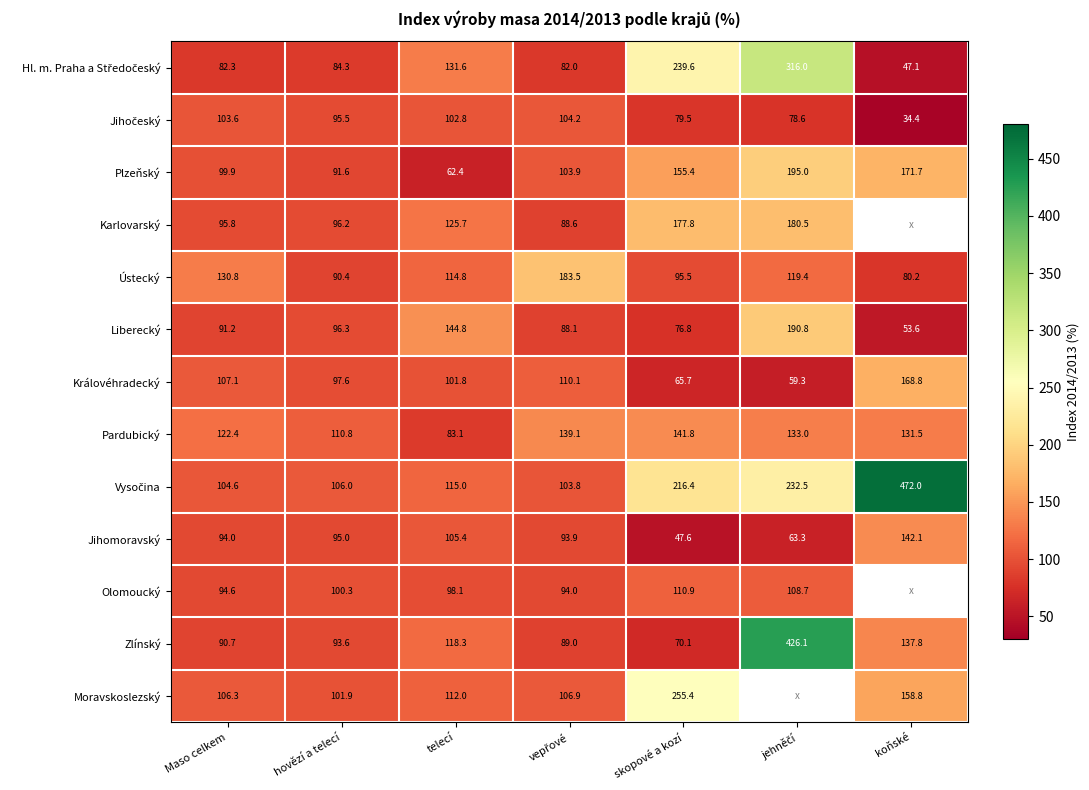

The value of Ústecký at hovězí a telecí is 43.9. True or false?

False